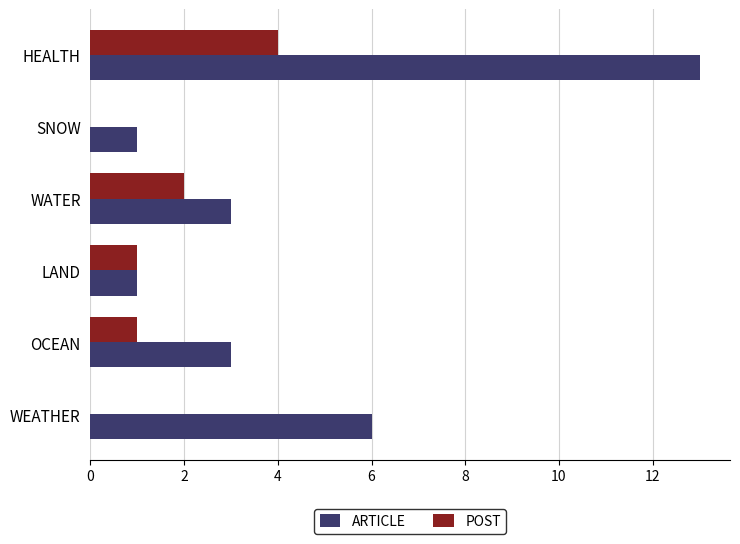

What are all the series names shown in the legend?

ARTICLE, POST